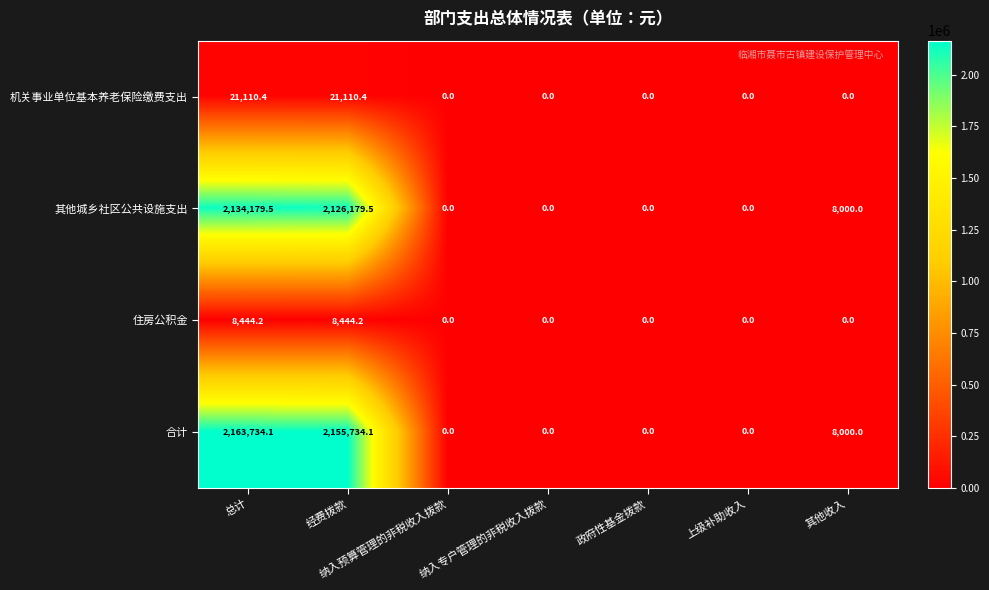

What is the greatest value displayed?

2163734.1